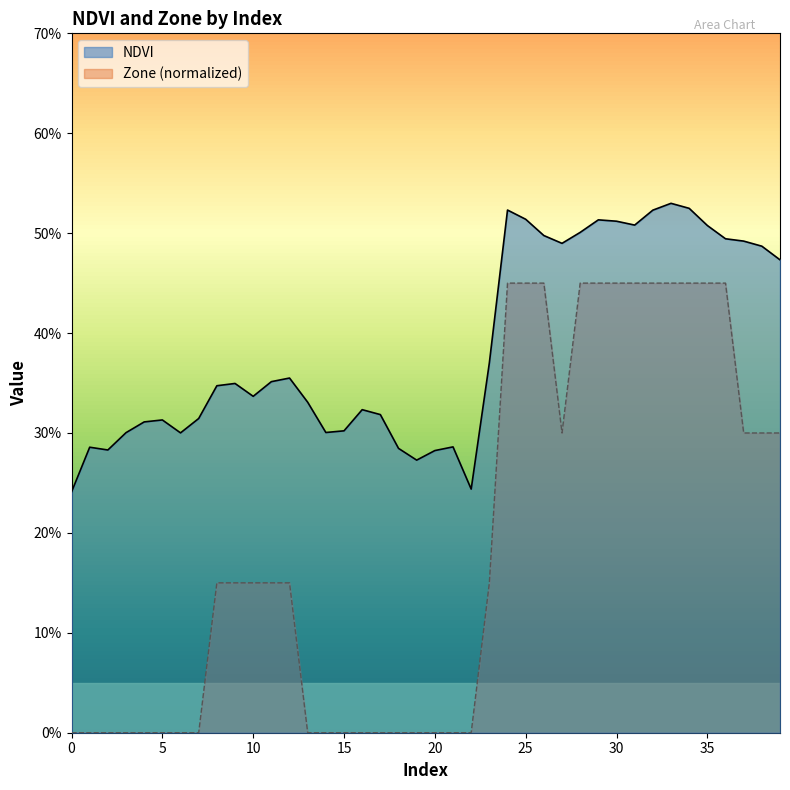

What is the total value across all series at 6?

0.3